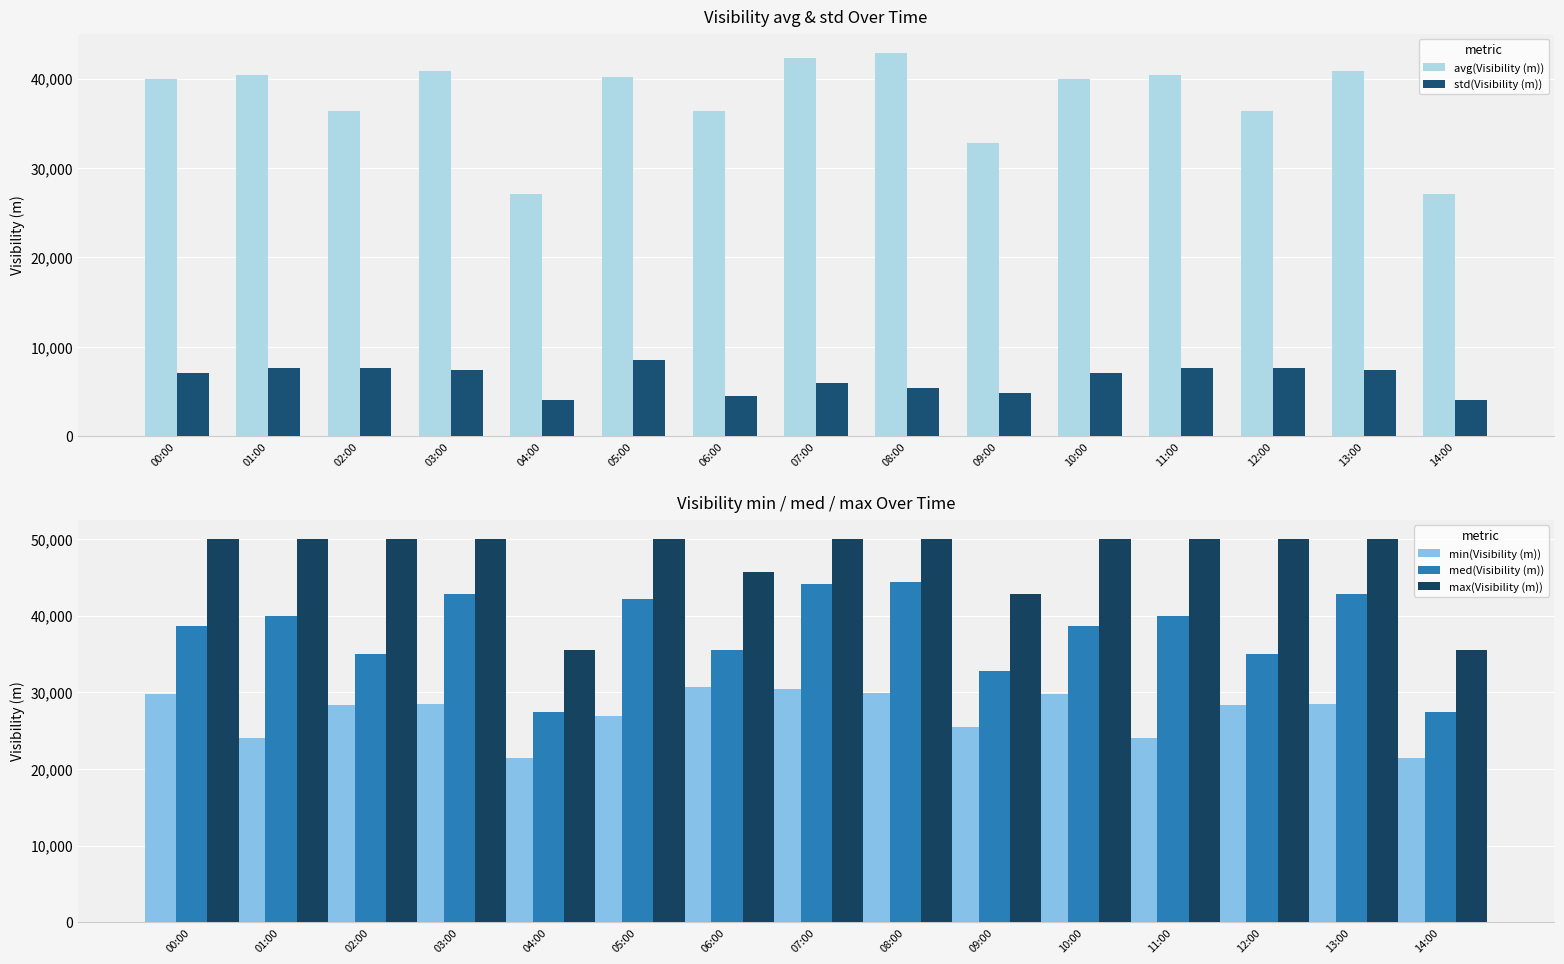

What is the total value across all series at 11:00?

162090